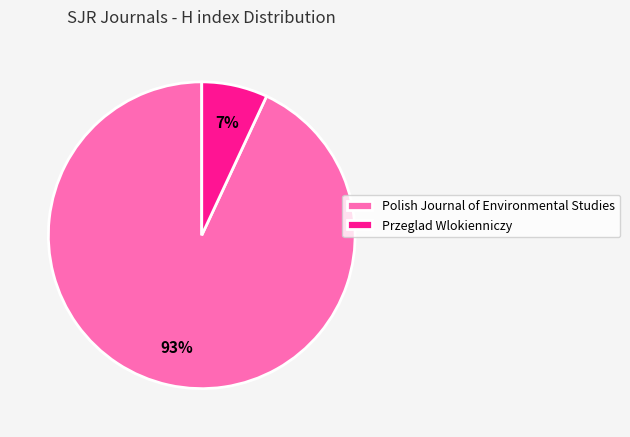

Between Przeglad Wlokienniczy and Polish Journal of Environmental Studies, which is larger?

Polish Journal of Environmental Studies